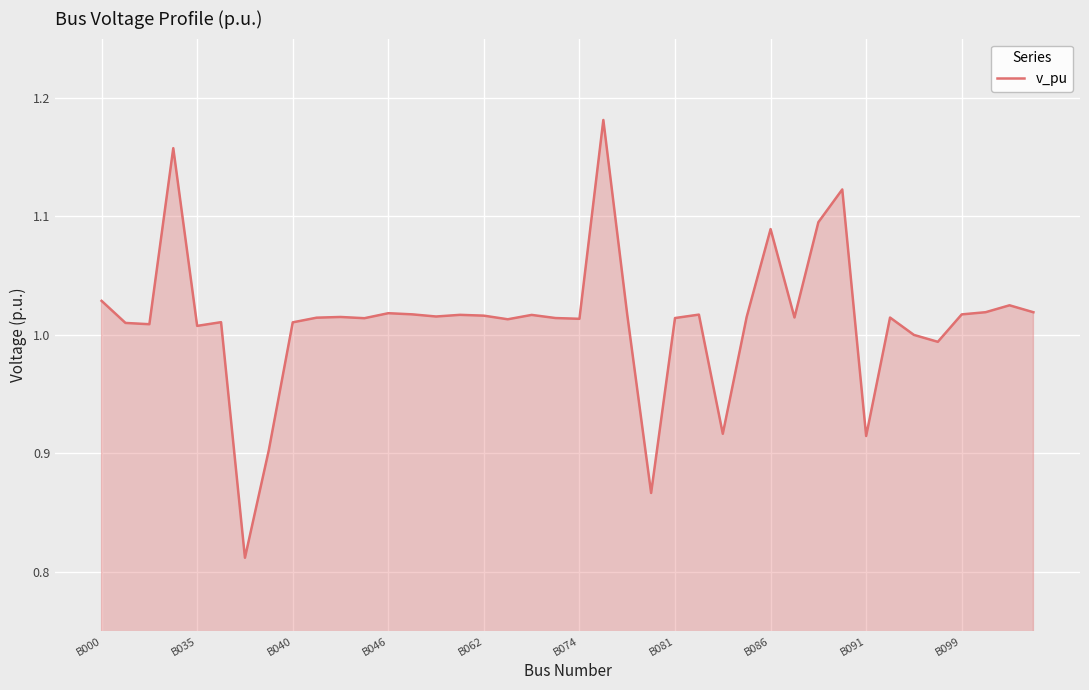

How many distinct data groups are displayed?

1